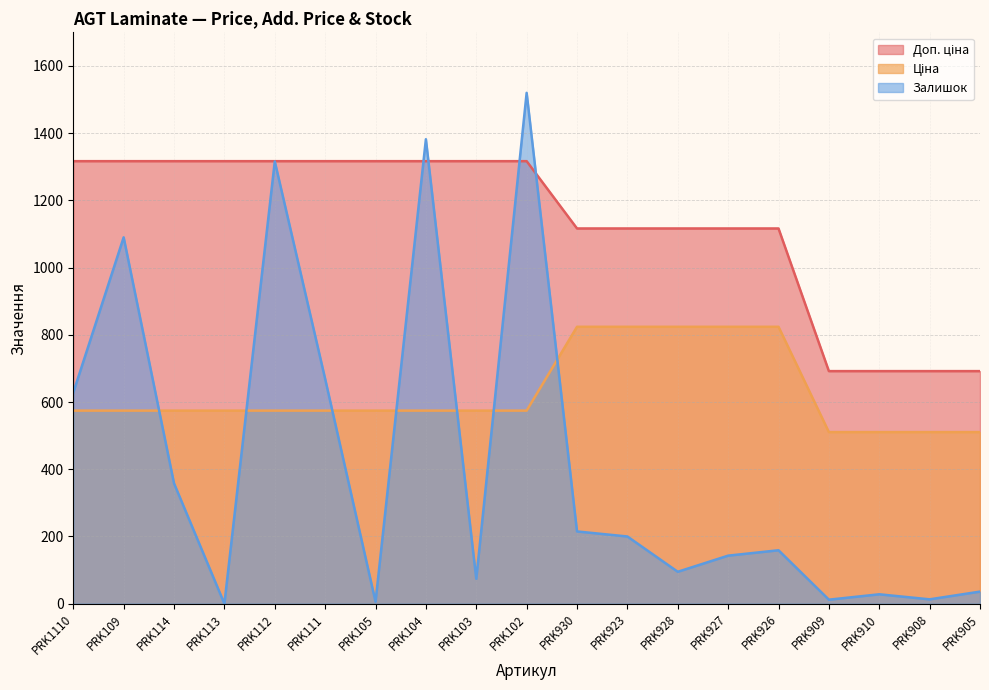

The Ціна series shows 574.5 at PRK111. True or false?

True